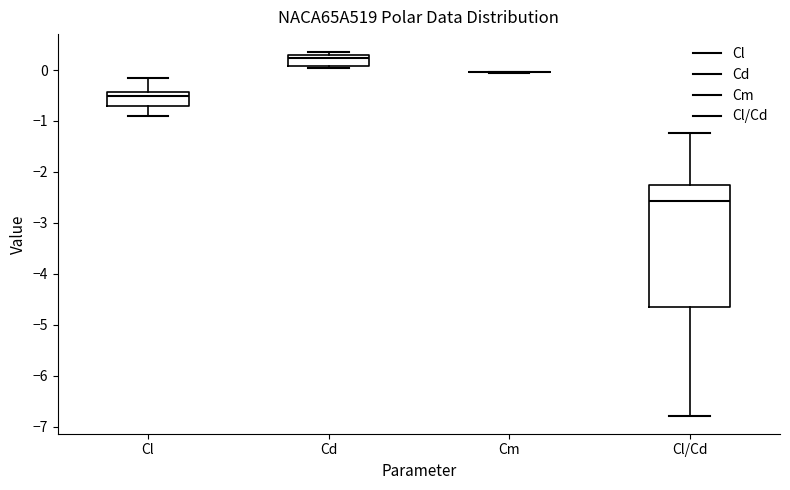

Comparing the boxes themselves (not the whiskers), which one is the tallest?

Cl/Cd